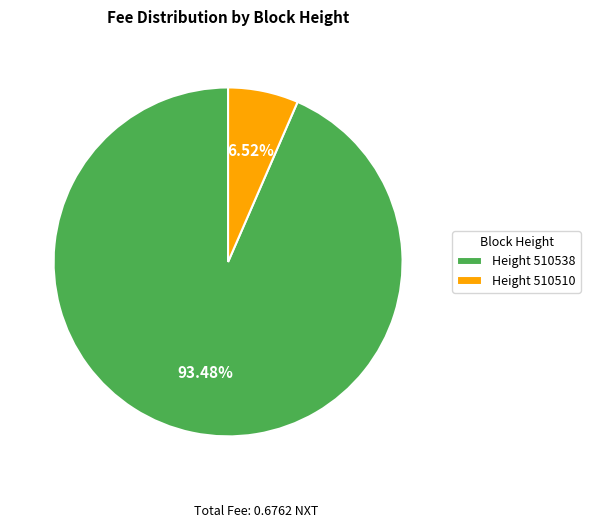

Is Height 510510 the majority of the pie?

No